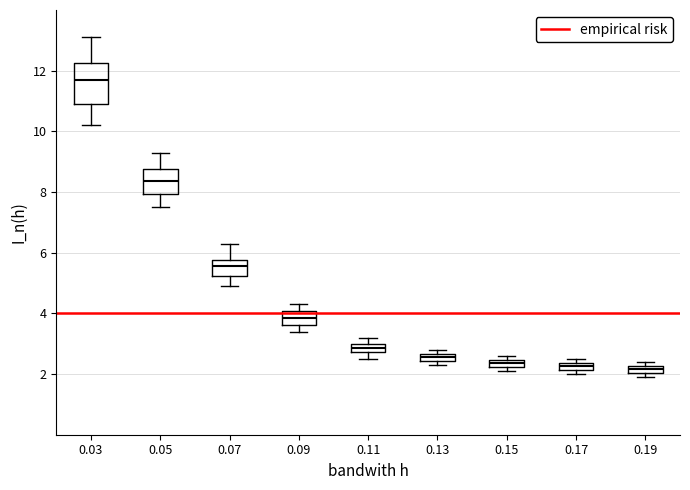

Where is the lower edge of the box at x = 0.19 on the y-axis? The values are not printed on the chart, so give them approximately, as read against the axis.

2.0